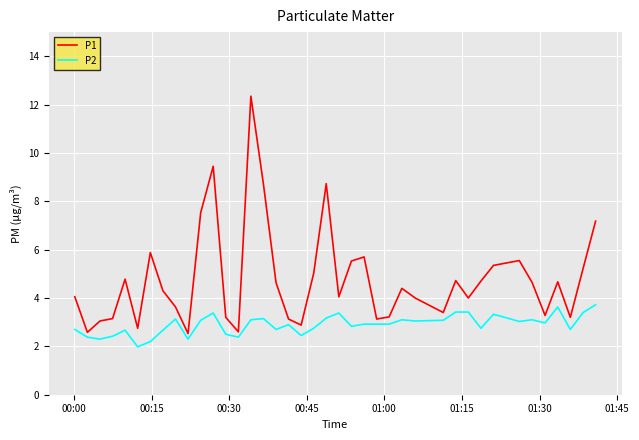

What is the minimum value shown in the chart?

2.0